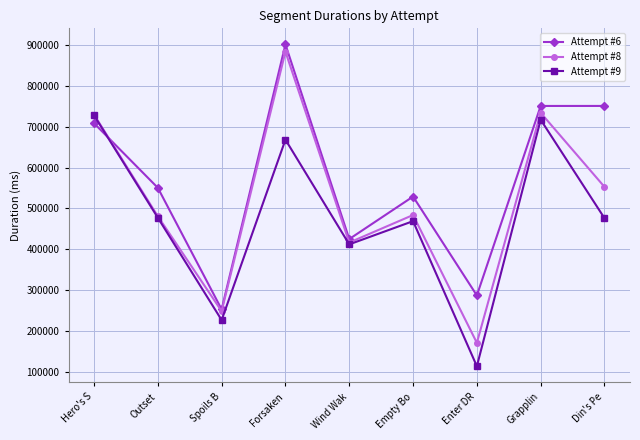

How many lines are shown in the chart?

3